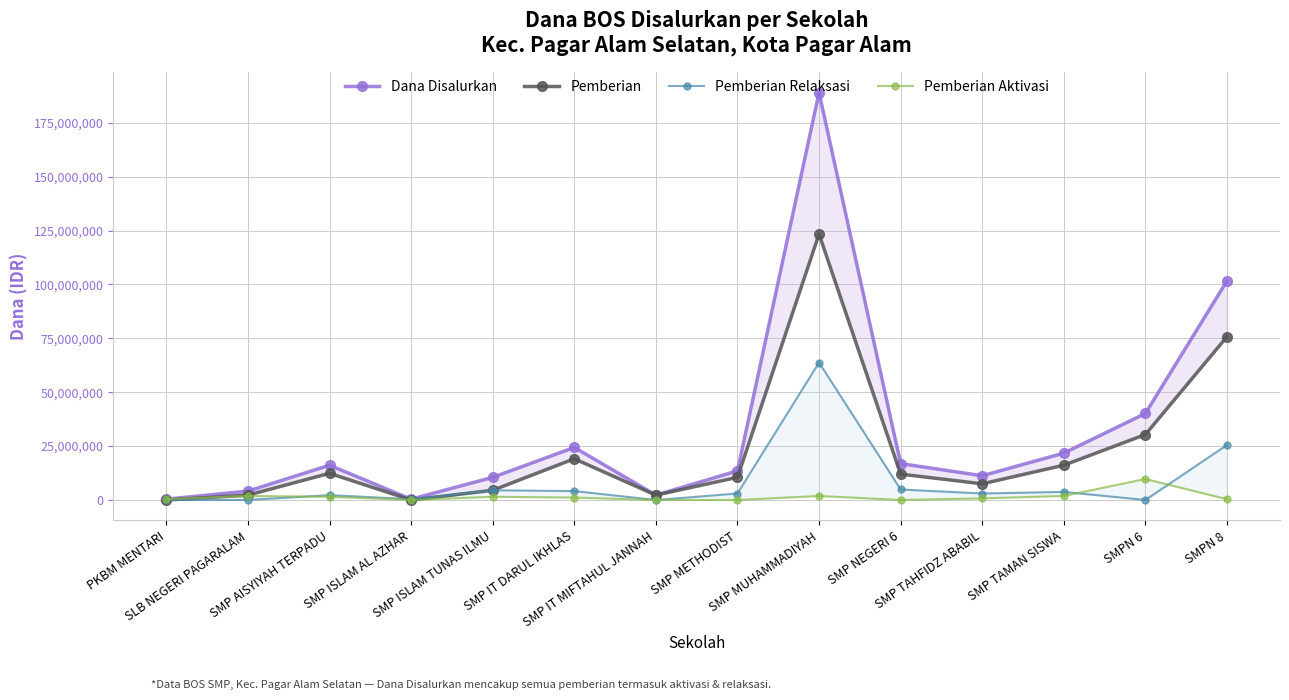

What position from the left is SMP TAMAN SISWA?

12